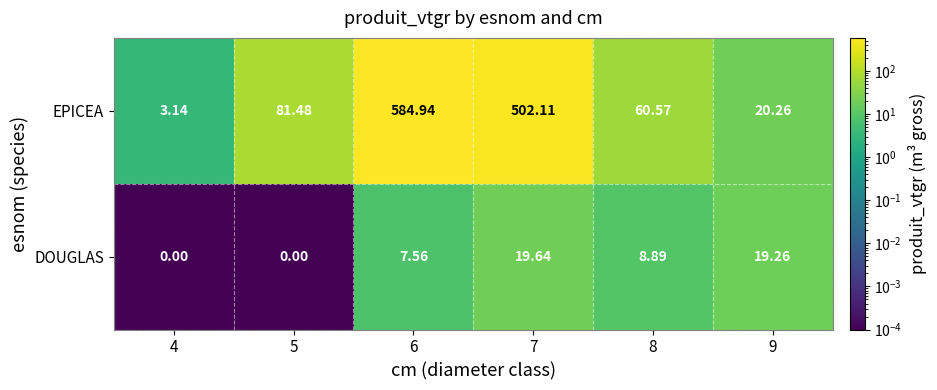

At which category is the sum across all series the highest?

6